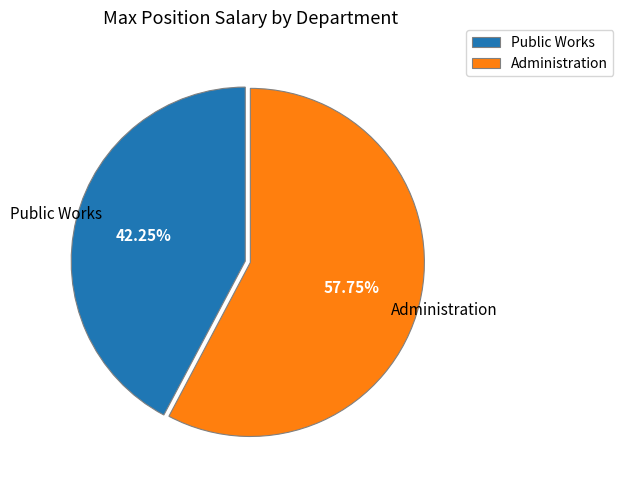

Count the number of slices in the pie.

2